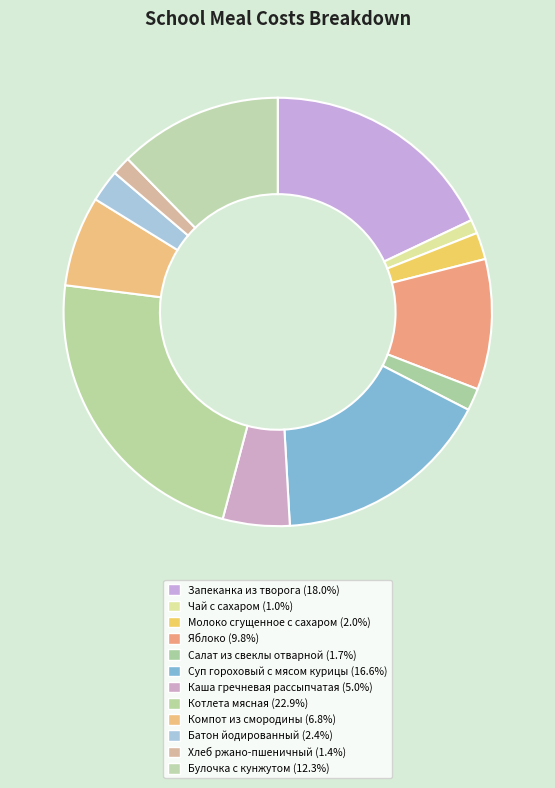

Which slice is the largest?

Котлета мясная